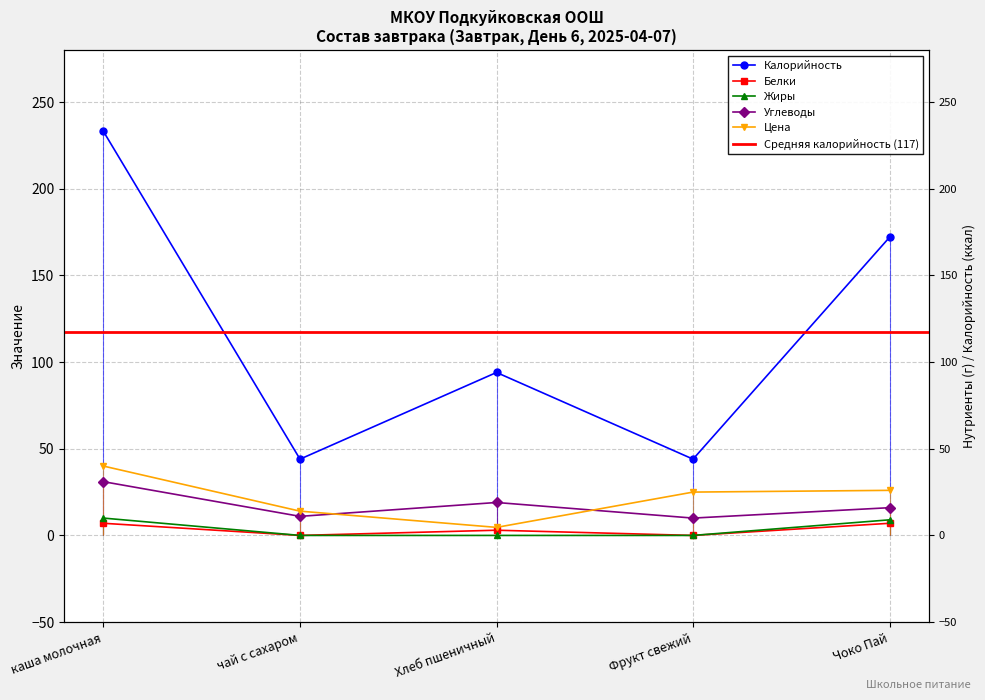

Reading right to left, transcribe all the data shown in this chart.

Калорийность: Чоко Пай=172.0	Фрукт свежий=44.0	Хлеб пшеничный=94.0	чай с сахаром=44.0	каша молочная=233.0
Белки: Чоко Пай=7.0	Фрукт свежий=0.0	Хлеб пшеничный=3.0	чай с сахаром=0.0	каша молочная=7.0
Жиры: Чоко Пай=9.0	Фрукт свежий=0.0	Хлеб пшеничный=0.0	чай с сахаром=0.0	каша молочная=10.0
Углеводы: Чоко Пай=16.0	Фрукт свежий=10.0	Хлеб пшеничный=19.0	чай с сахаром=11.0	каша молочная=31.0
Цена: Чоко Пай=26.0	Фрукт свежий=25.0	Хлеб пшеничный=4.6	чай с сахаром=14.0	каша молочная=40.0